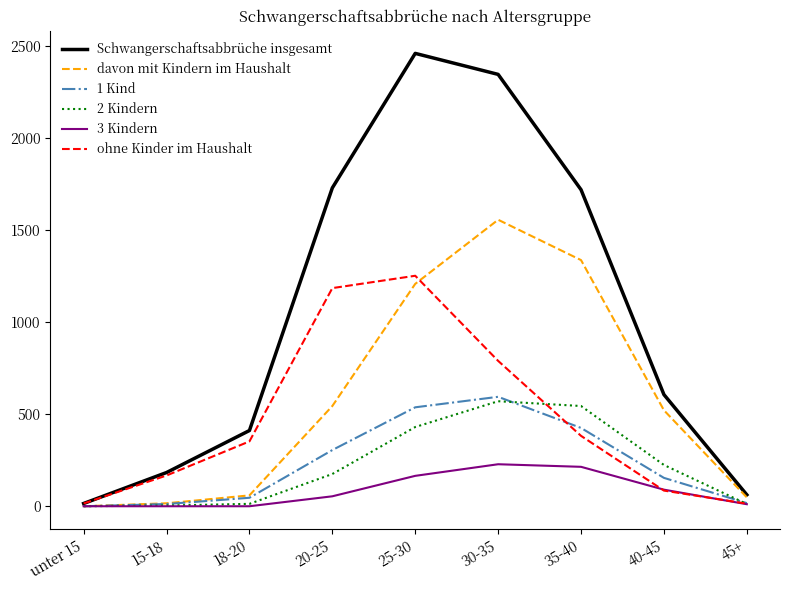

Between unter 15 and 20-25, which series saw the biggest shift?

Schwangerschaftsabbrüche insgesamt